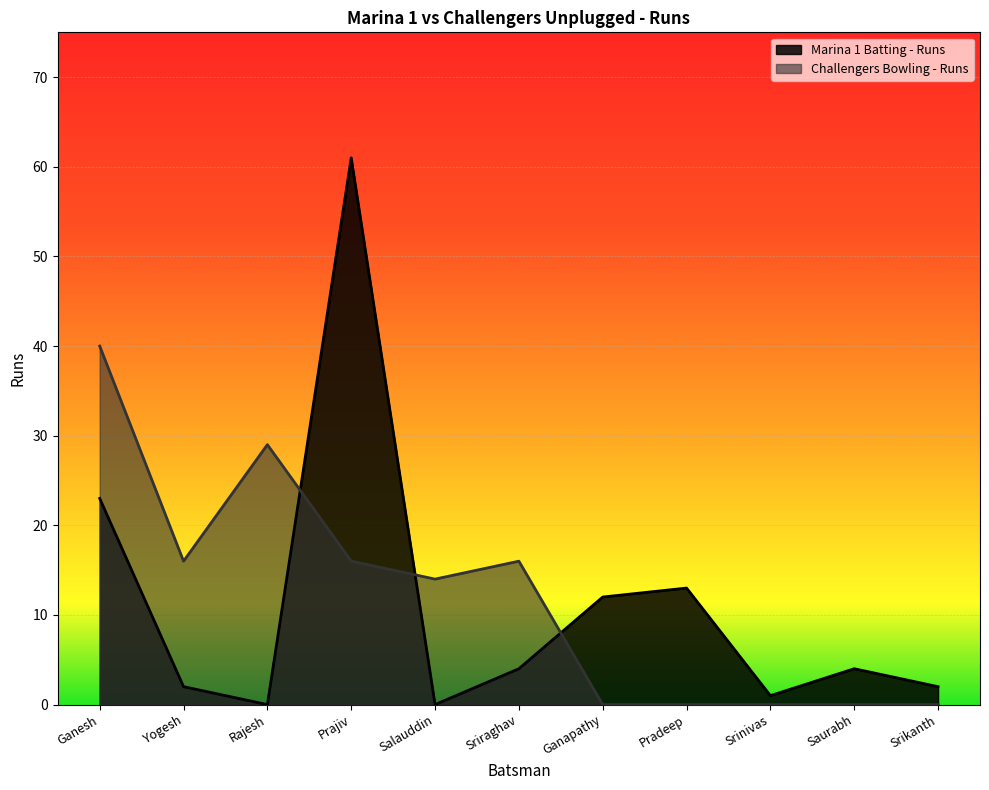

What is the difference between the maximum and second lowest values in the Marina 1 Batting - Runs series?

61